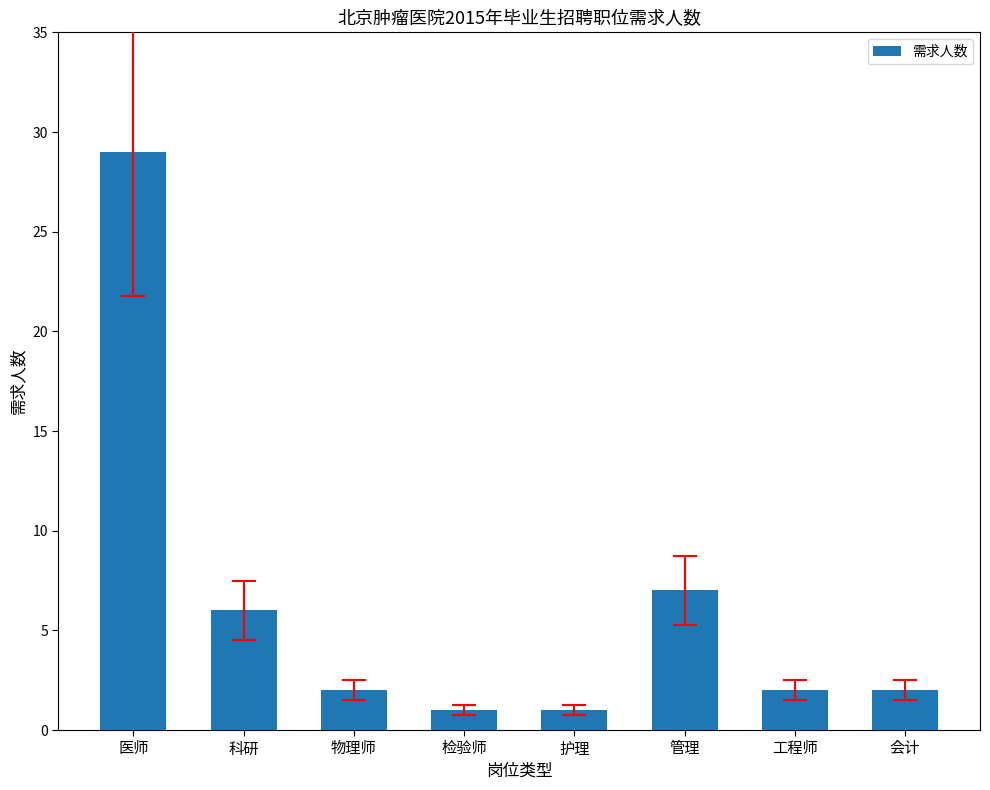

How many categories are shown in the chart?

8